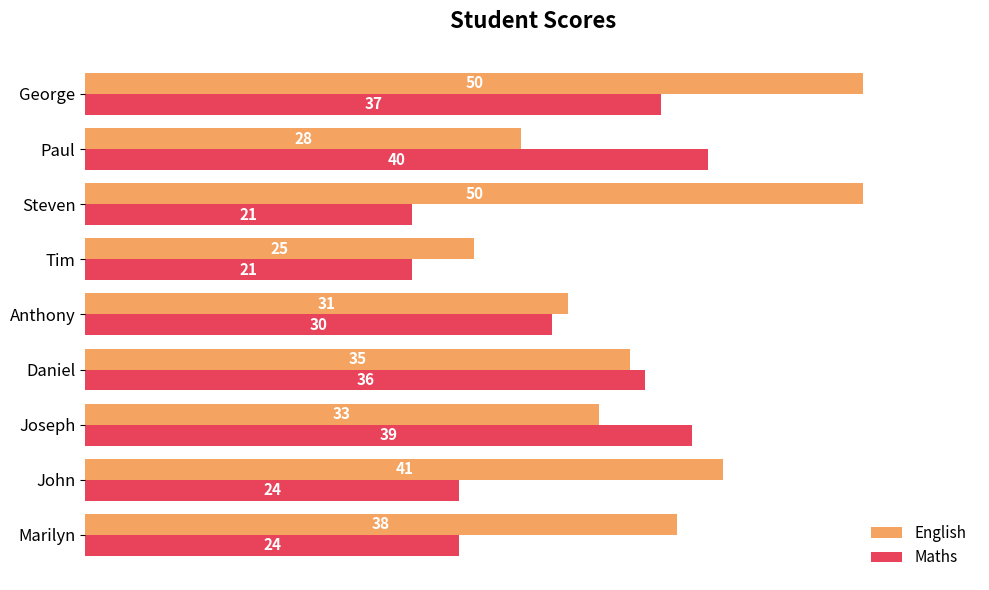

What is the difference between the highest and lowest values at Tim?

4